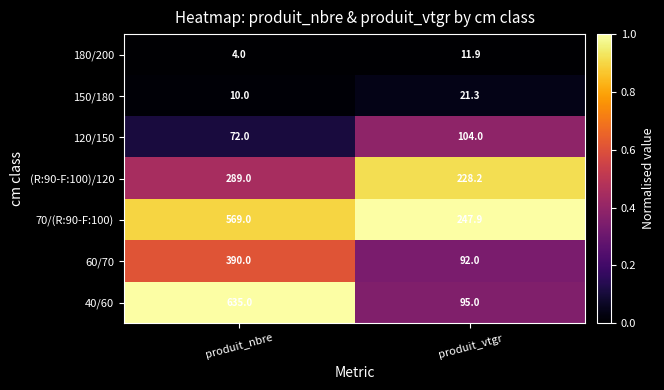

What is the average value of the 180/200 series?

8.0